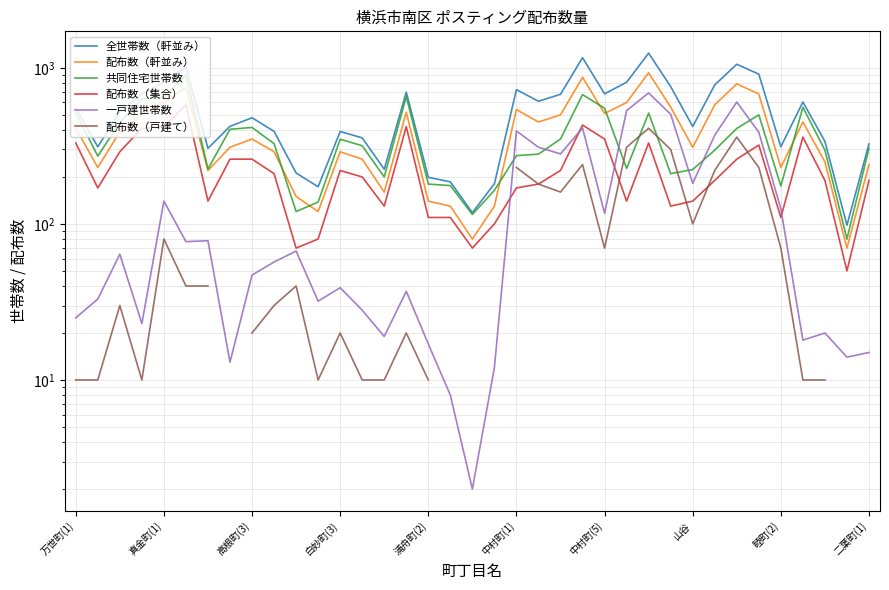

Which series has the largest total across all categories?

全世帯数（軒並み）